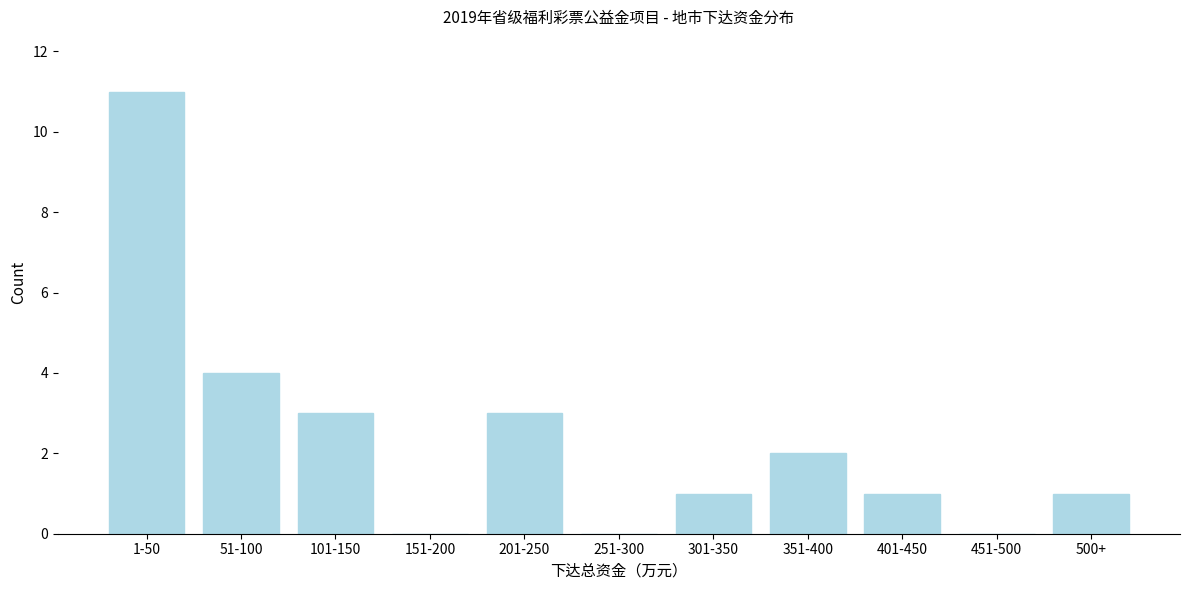

Reading right to left, what are all the values shown in this chart?

500+=1	451-500=0	401-450=1	351-400=2	301-350=1	251-300=0	201-250=3	151-200=0	101-150=3	51-100=4	1-50=11